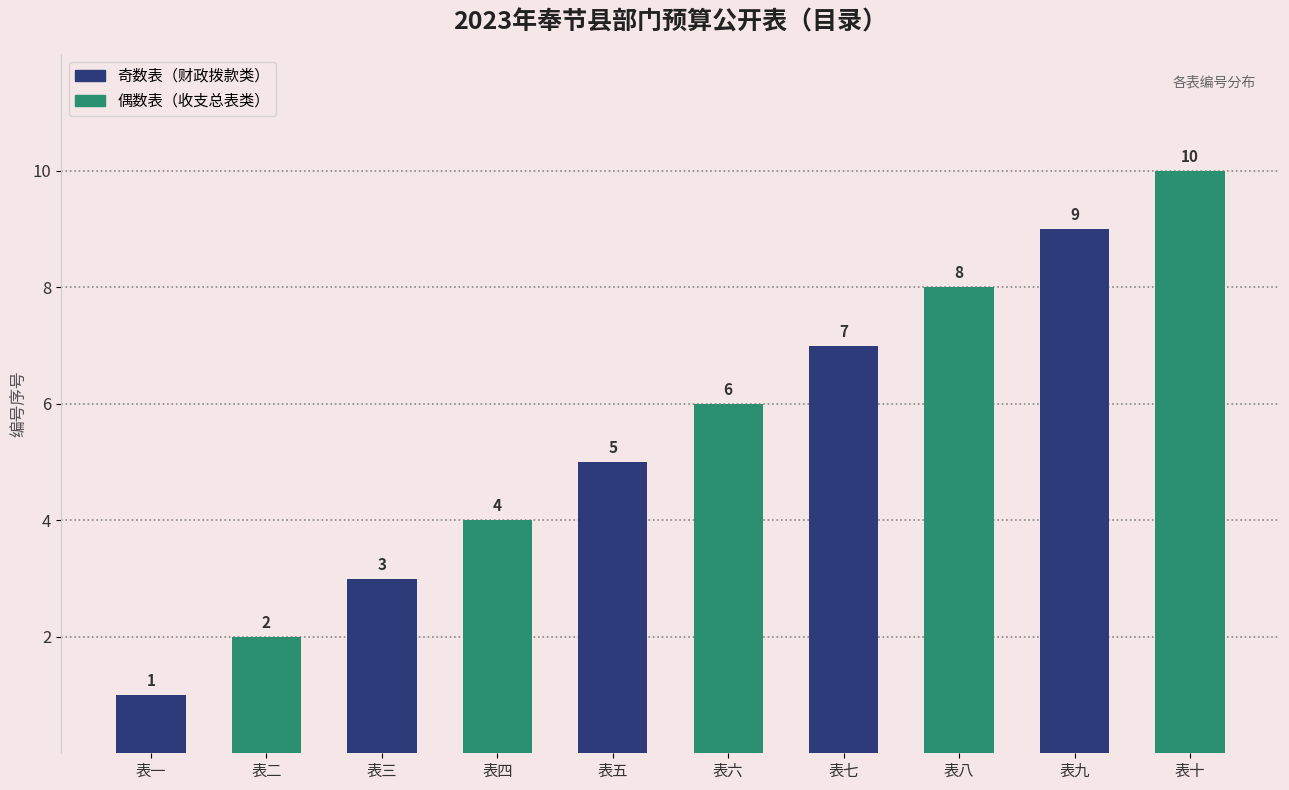

What is the sum of the values at 表五 and 表七?

12